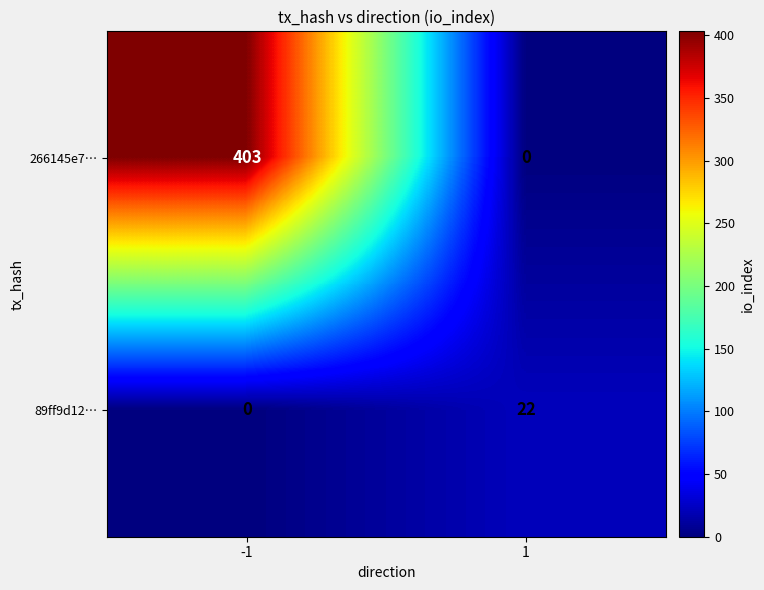

What is the maximum value shown in the chart?

403